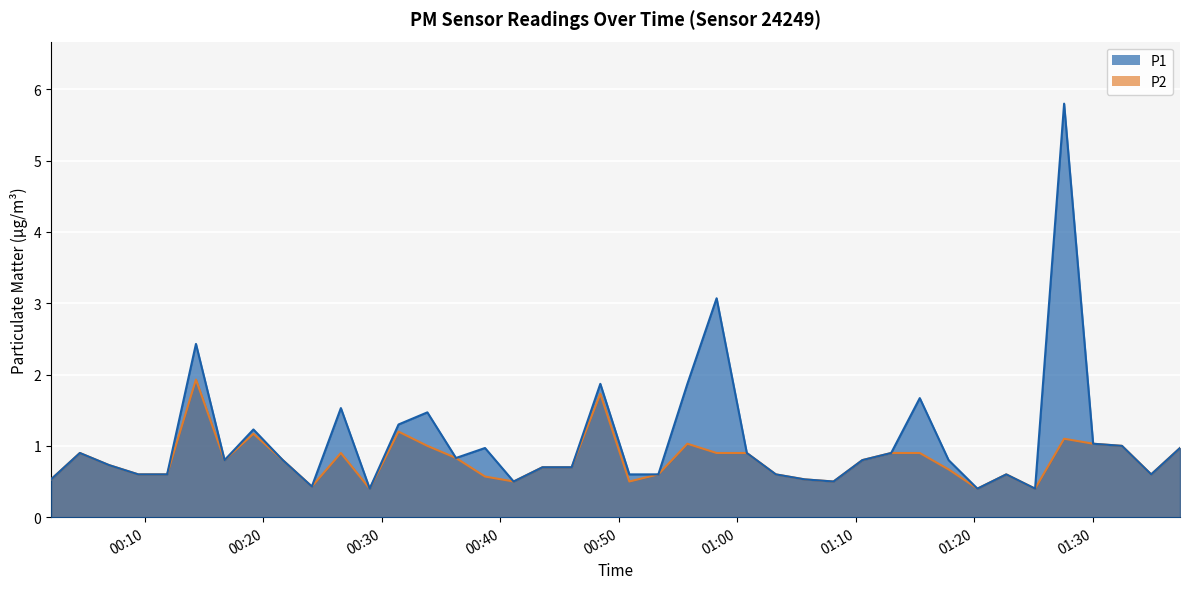

List the series in order of their peak value, highest first.

P1, P2